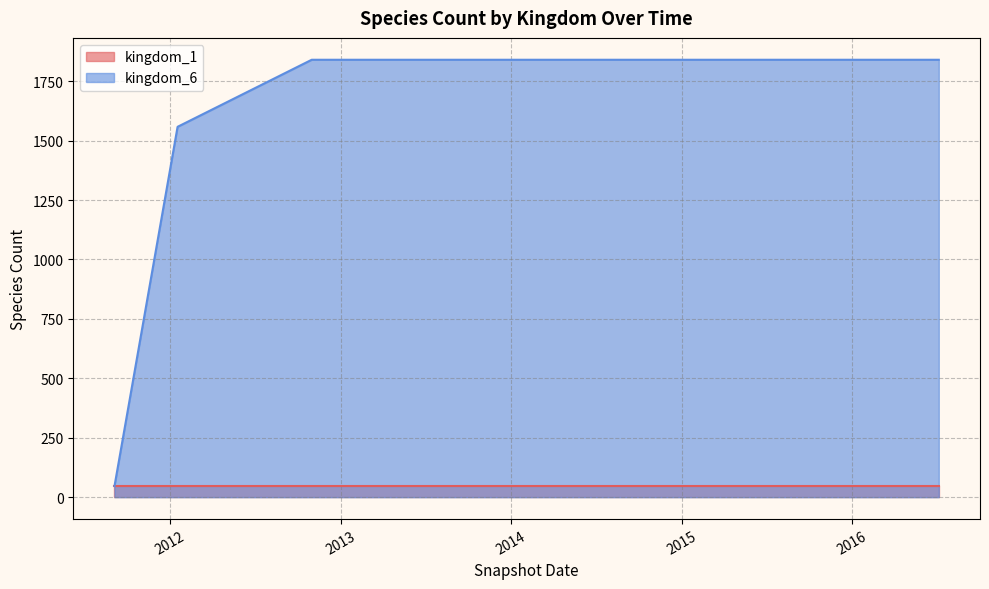

What is the sum of the values at 2016-04-05 and 2015-07-03?

3680